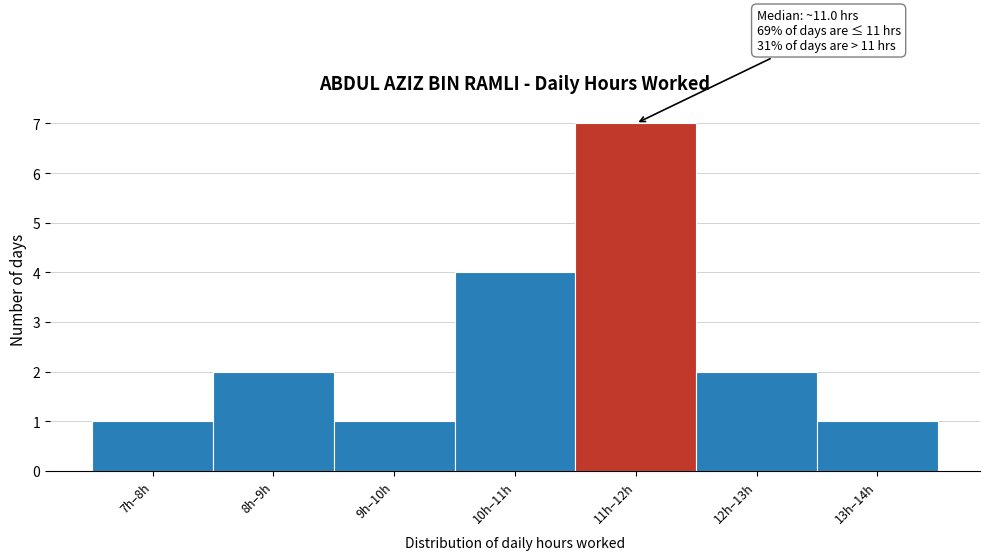

Reading right to left, extract all data points from this chart.

13h–14h=1	12h–13h=2	11h–12h=7	10h–11h=4	9h–10h=1	8h–9h=2	7h–8h=1